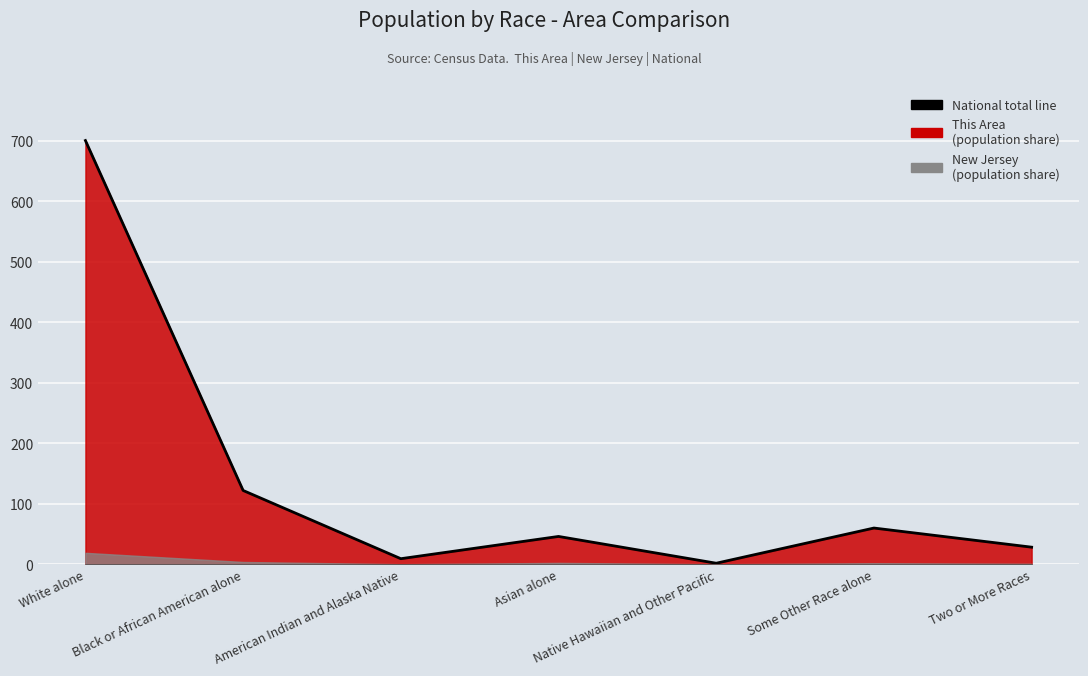

Reading left to right, list all the values displayed in this chart.

700.0	121.9	9.2	45.9	1.7	59.8	28.2